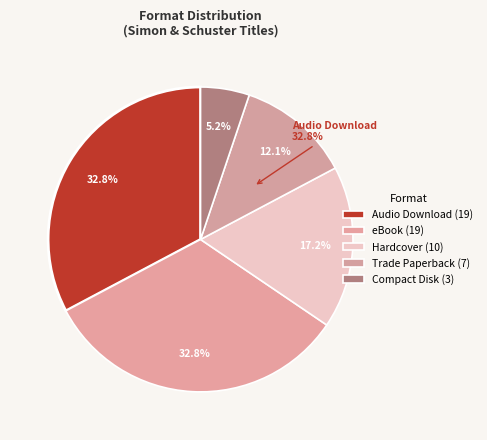

Between Hardcover and Compact Disk, which is larger?

Hardcover